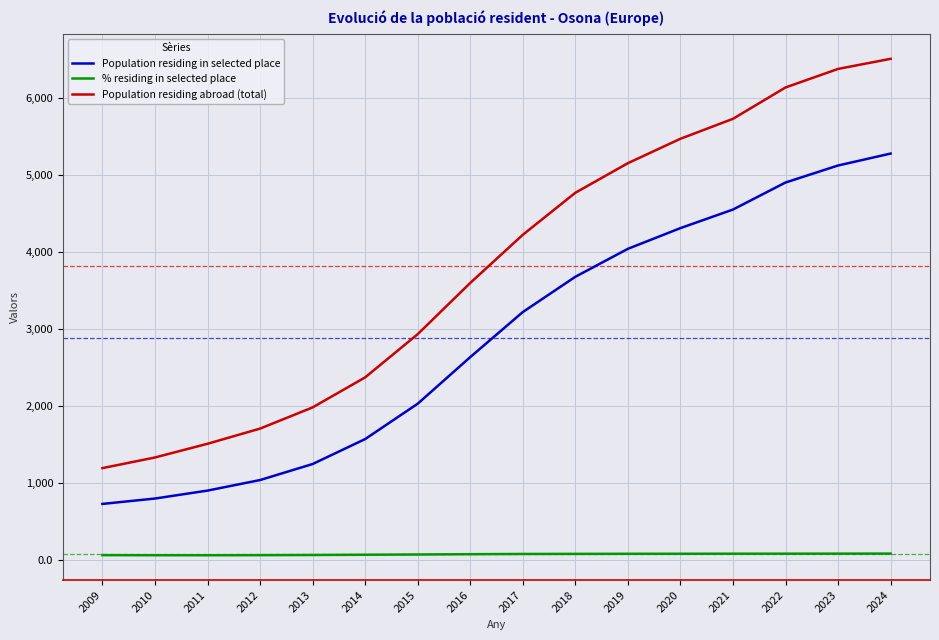

How many distinct data groups are displayed?

3